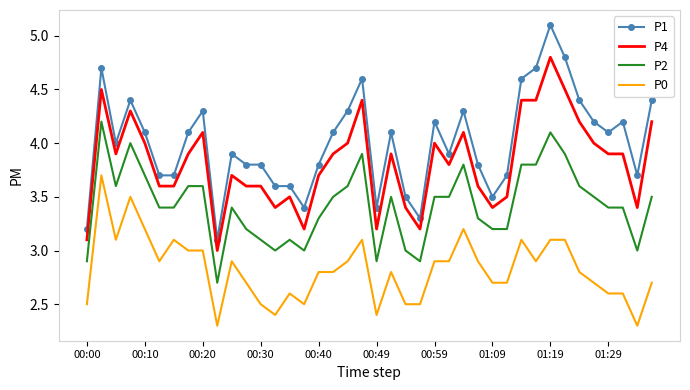

True or false: P4 and P0 cross at least once.

False